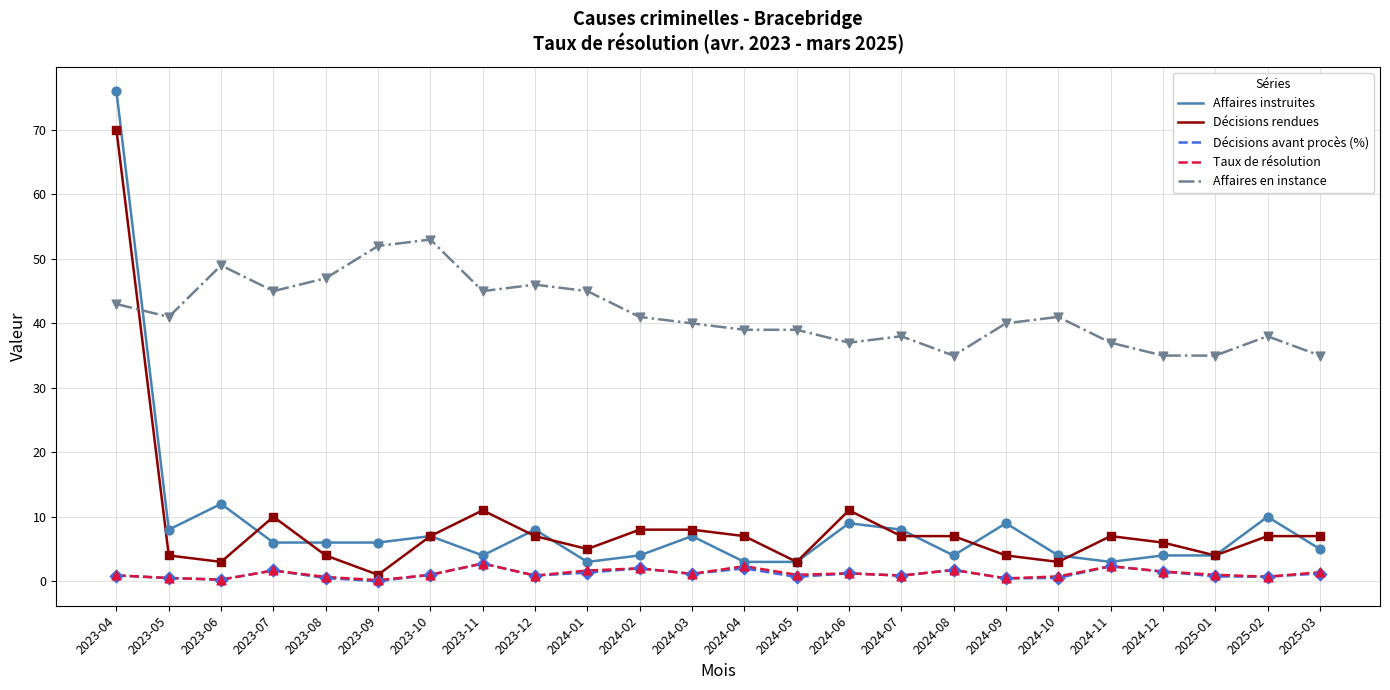

Between 2023-04 and 2025-02, which series saw the biggest shift?

Affaires instruites